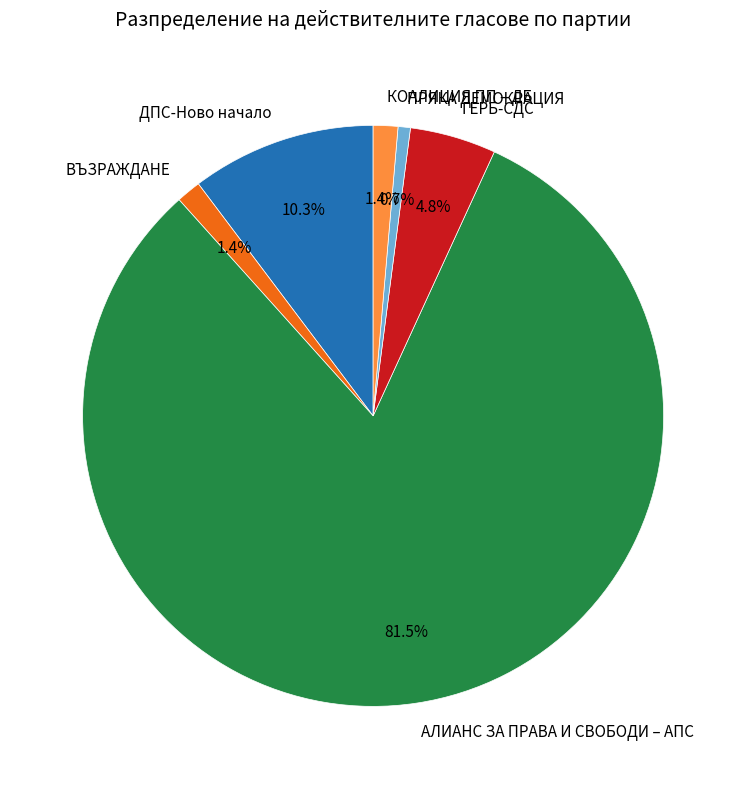

Which category has the smallest portion of the pie?

ПРЯКА ДЕМОКРАЦИЯ